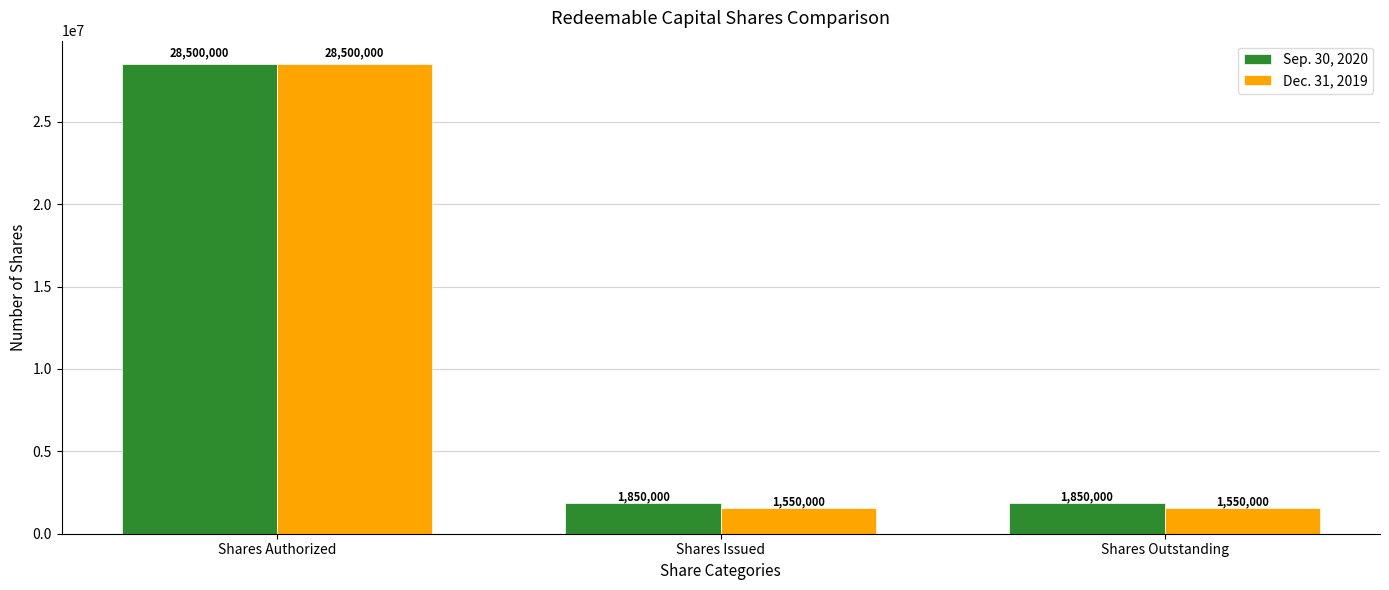

What is the average value of the Dec. 31, 2019 series?

10533333